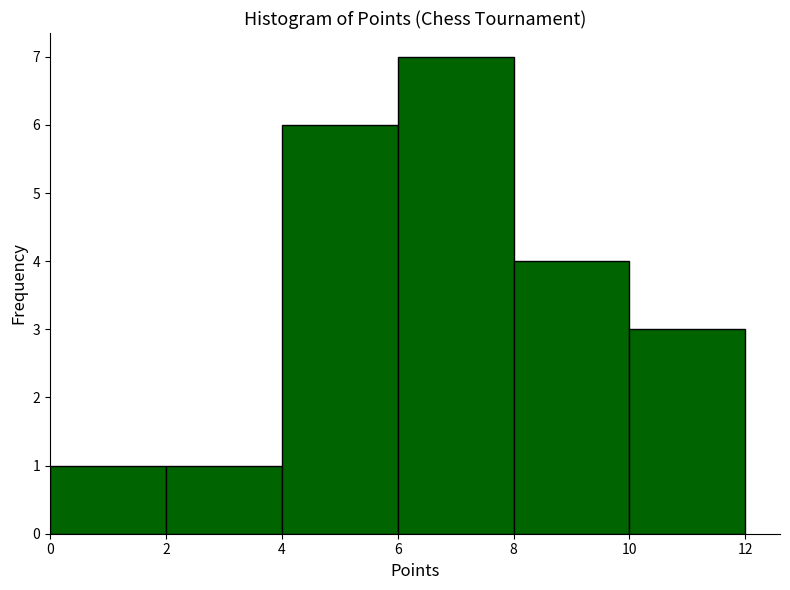

Reading left to right, transcribe this chart: for each bar, give the range it covers on the x-axis and its height. The values are not printed on the chart, so give them approximately, as read against the axis.

0 to 2: 1
2 to 4: 1
4 to 6: 6
6 to 8: 7
8 to 10: 4
10 to 12: 3